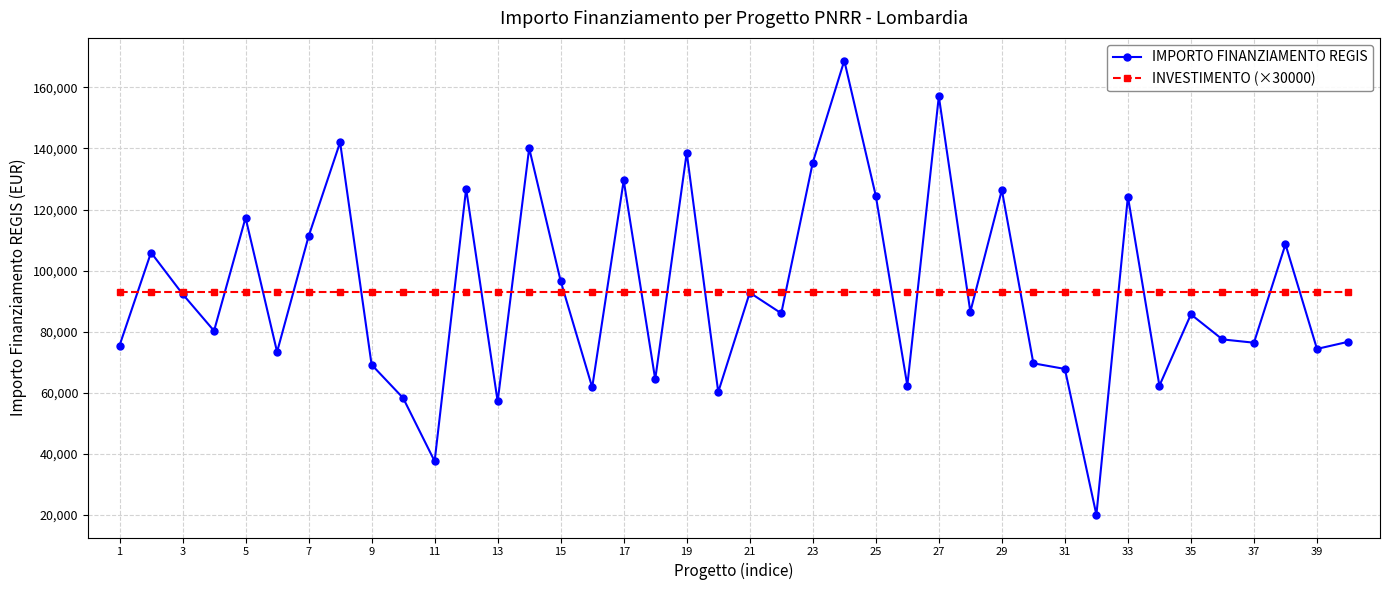

At how many categories does at least one series exceed 146868?

2